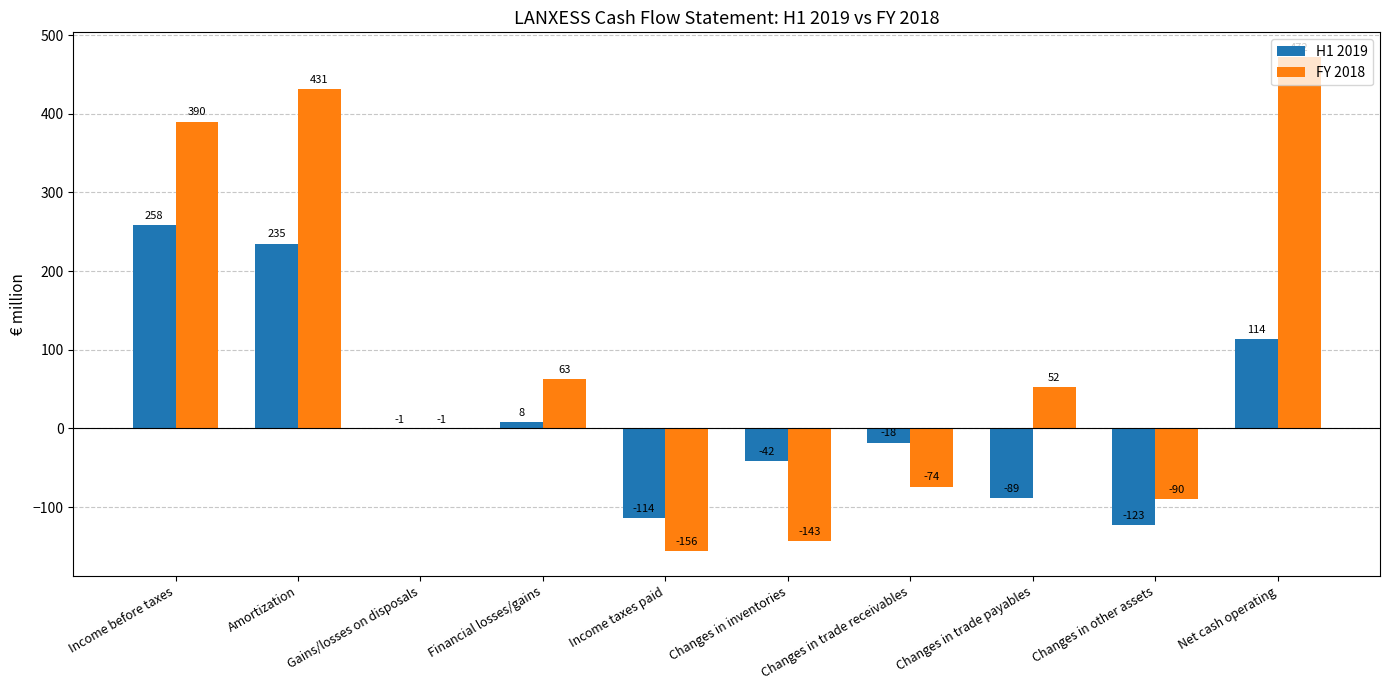

Reading right to left, transcribe all the data shown in this chart.

H1 2019: Net cash operating=114	Changes in other assets=-123	Changes in trade payables=-89	Changes in trade receivables=-18	Changes in inventories=-42	Income taxes paid=-114	Financial losses/gains=8	Gains/losses on disposals=-1	Amortization=235	Income before taxes=258
FY 2018: Net cash operating=472	Changes in other assets=-90	Changes in trade payables=52	Changes in trade receivables=-74	Changes in inventories=-143	Income taxes paid=-156	Financial losses/gains=63	Gains/losses on disposals=-1	Amortization=431	Income before taxes=390